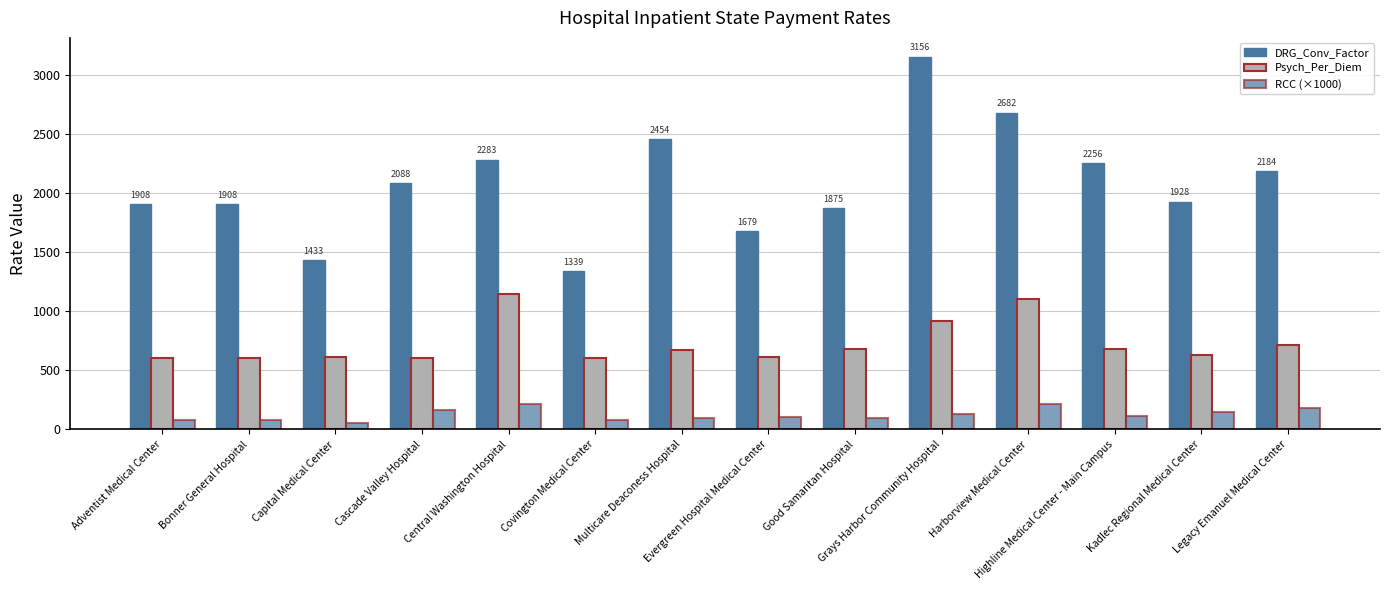

At which category is the sum across all series the highest?

Grays Harbor Community Hospital